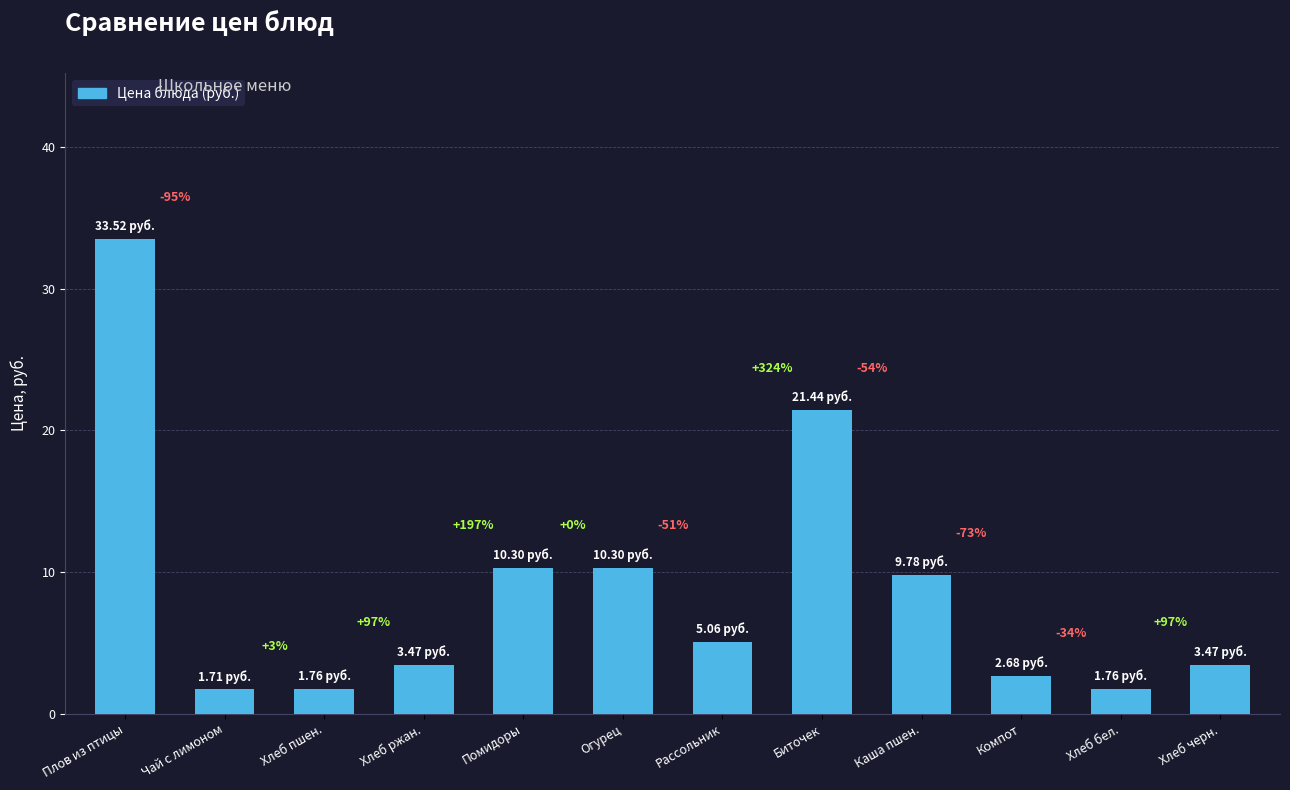

Where does the data first go above 5?

Плов из птицы